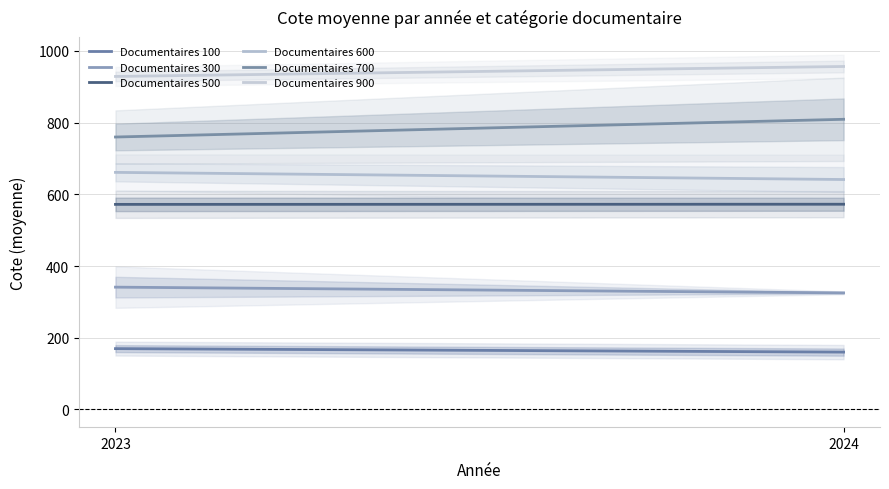

Rank the categories by Documentaires 300 value from lowest to highest.

2024, 2023